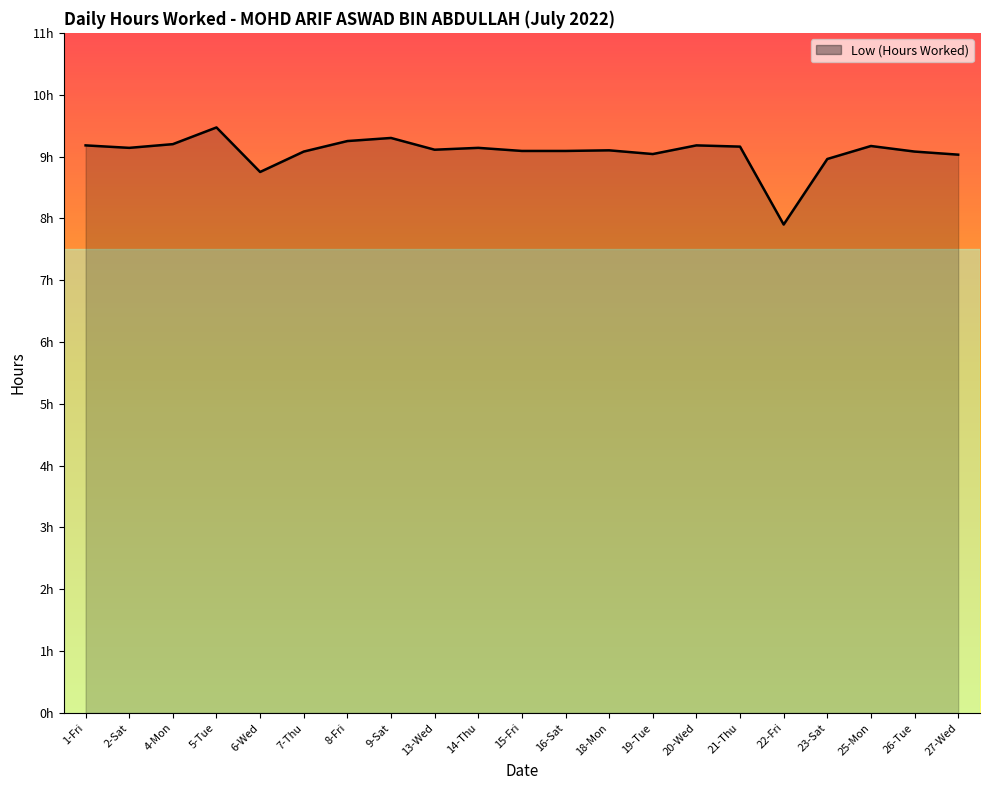

Which label corresponds to the smallest value in the chart?

22-Fri